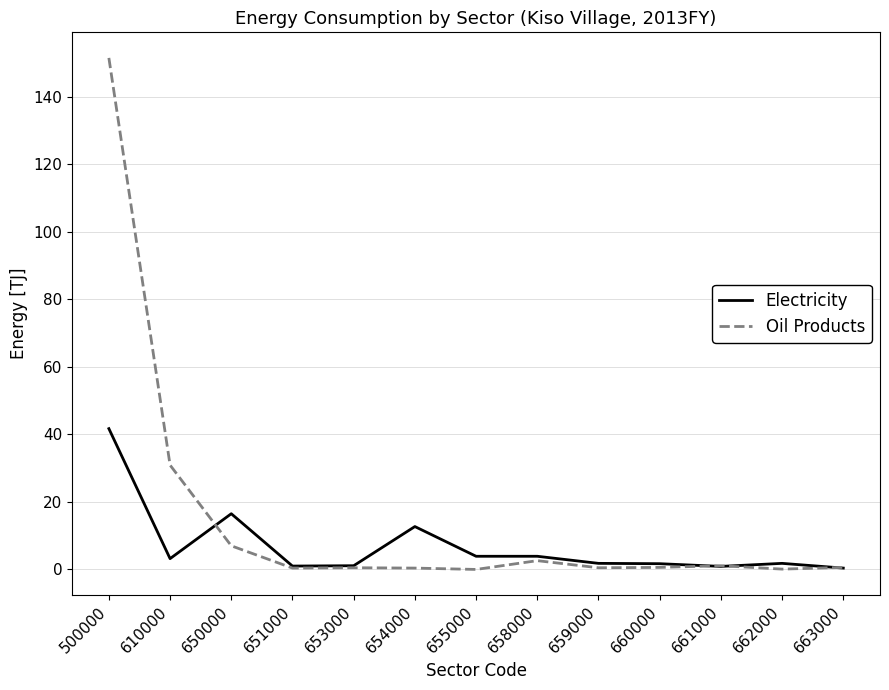

List the series in order of their peak value, lowest first.

Electricity, Oil Products